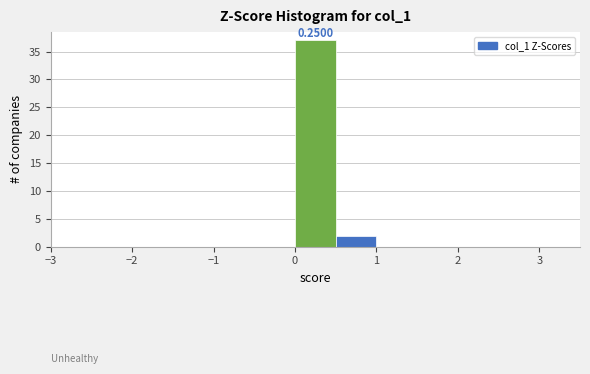

Which range on the x-axis has the tallest bar?

0.0 to 0.5